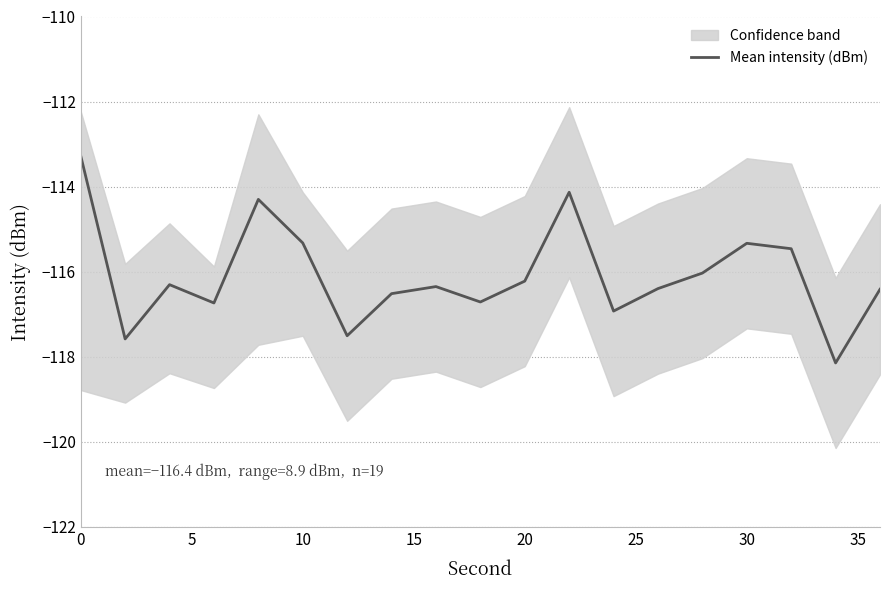

True or false: Mean intensity (dBm) has a value of -115.3 at 30.

True